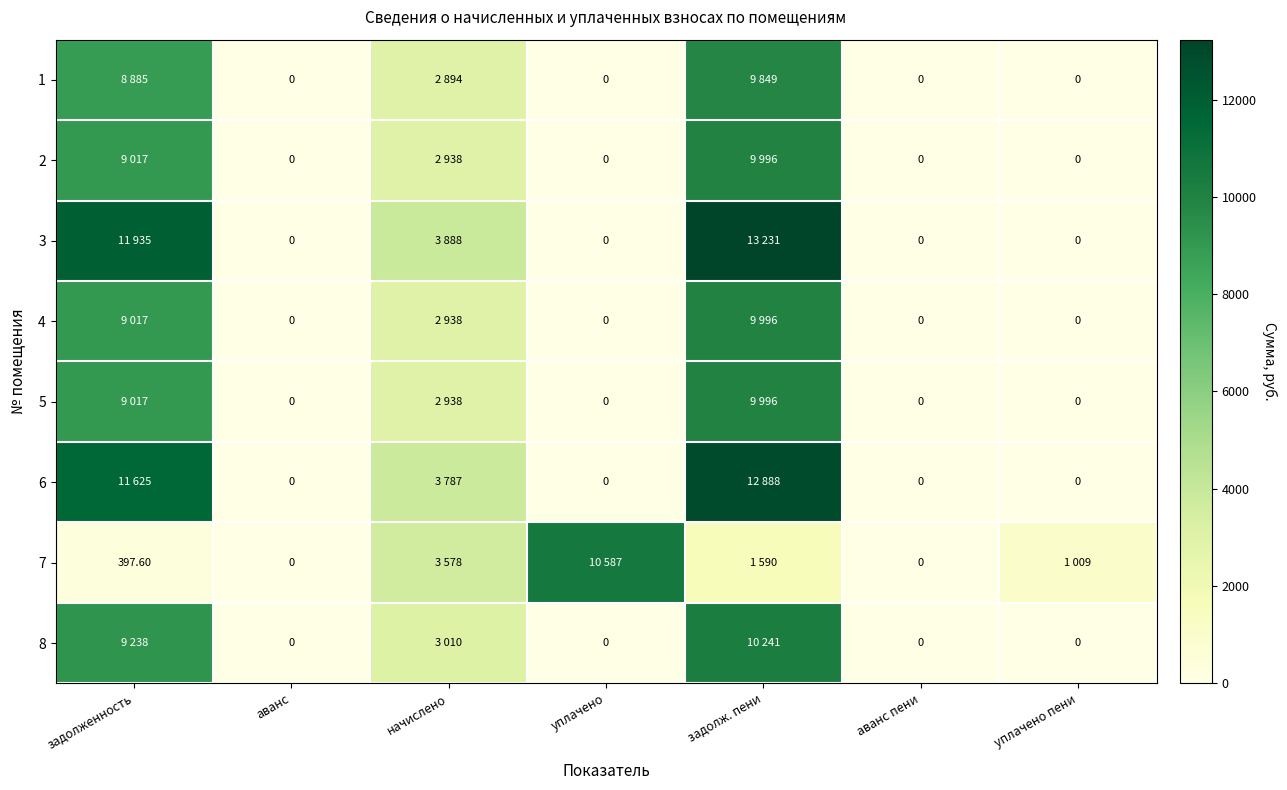

What is the difference between the 4 values at начислено and уплачено пени?

2937.6